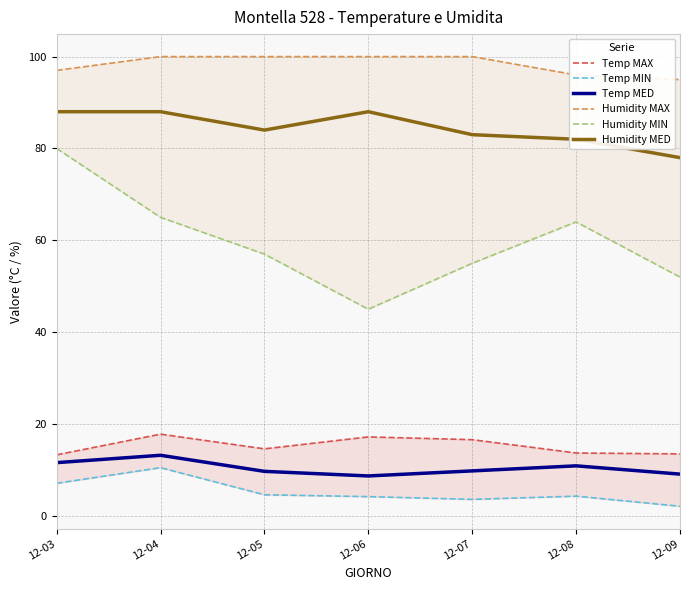

Which series has the widest spread of values?

Humidity MIN